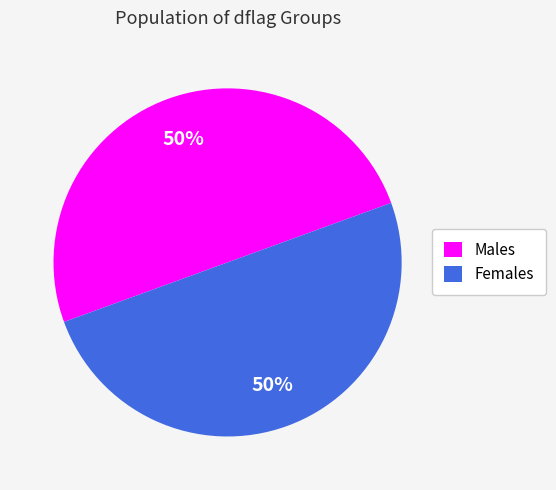

Do Males and Females together represent more than half of the pie?

Yes